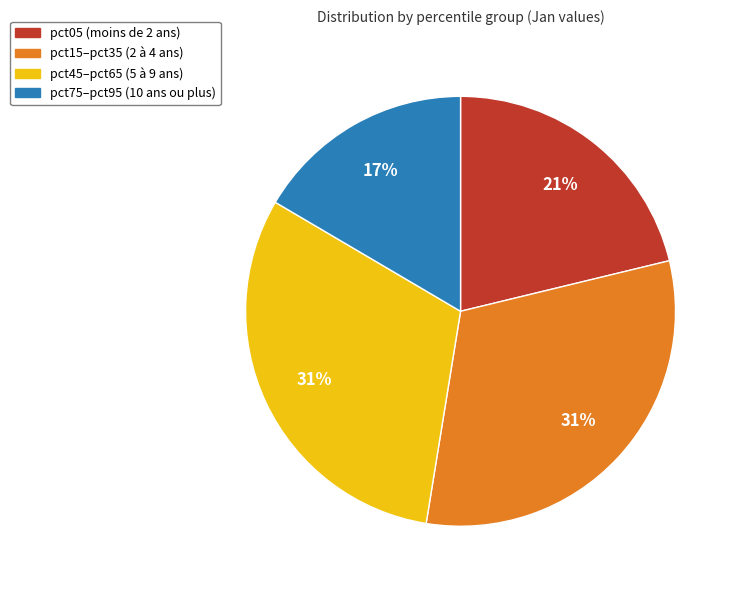

To the nearest percent, what is the average slice percentage?

25%